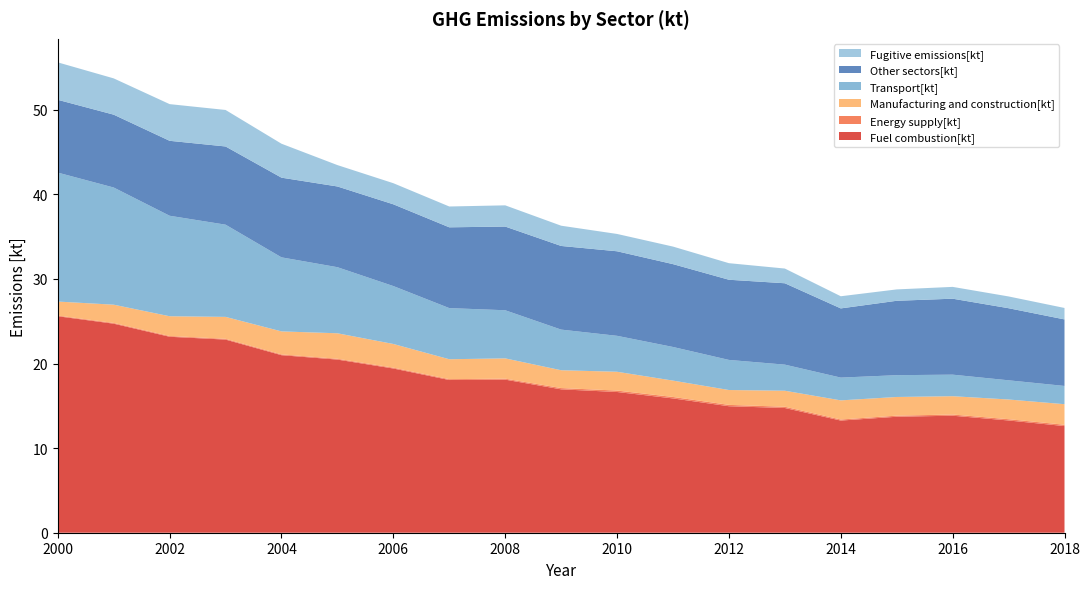

Reading right to left, transcribe all the data shown in this chart.

Fuel combustion[kt]: 12.6	13.3	13.8	13.7	13.3	14.7	15.0	15.9	16.6	16.9	18.1	18.0	19.4	20.5	21.0	22.8	23.2	24.7	25.6
Energy supply[kt]: 0.2	0.1	0.1	0.1	0.1	0.1	0.2	0.2	0.2	0.2	0.1	0.1	0.1	0.1	0.1	0.1	0.1	0.1	0.1
Manufacturing and construction[kt]: 2.4	2.3	2.2	2.2	2.3	1.9	1.8	1.9	2.2	2.1	2.4	2.4	2.8	3.0	2.7	2.6	2.3	2.2	1.7
Transport[kt]: 2.2	2.3	2.5	2.6	2.7	3.1	3.6	4.0	4.2	4.8	5.7	6.0	6.8	7.8	8.8	10.9	11.9	13.8	15.2
Other sectors[kt]: 7.9	8.5	9.0	8.8	8.2	9.6	9.5	9.8	10.0	9.9	9.9	9.5	9.7	9.5	9.4	9.2	8.9	8.6	8.6
Fugitive emissions[kt]: 1.4	1.4	1.4	1.3	1.4	1.7	2.0	2.1	2.0	2.4	2.5	2.5	2.5	2.5	4.0	4.3	4.3	4.3	4.4